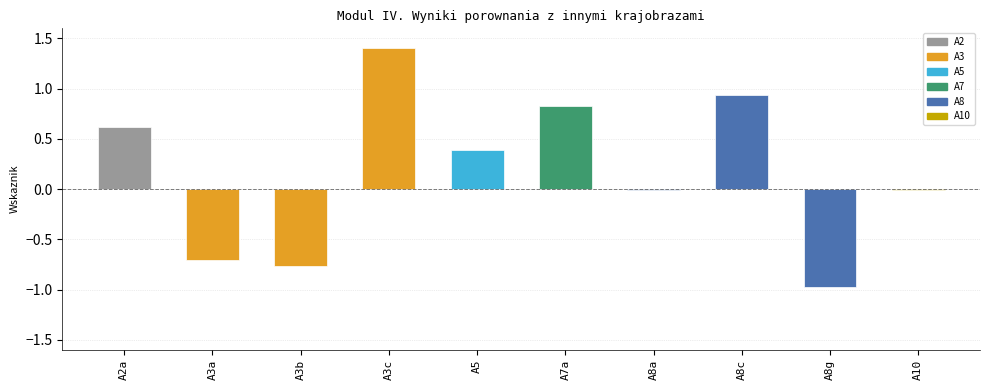

What is the label of the 2nd bar from the left?

A3a